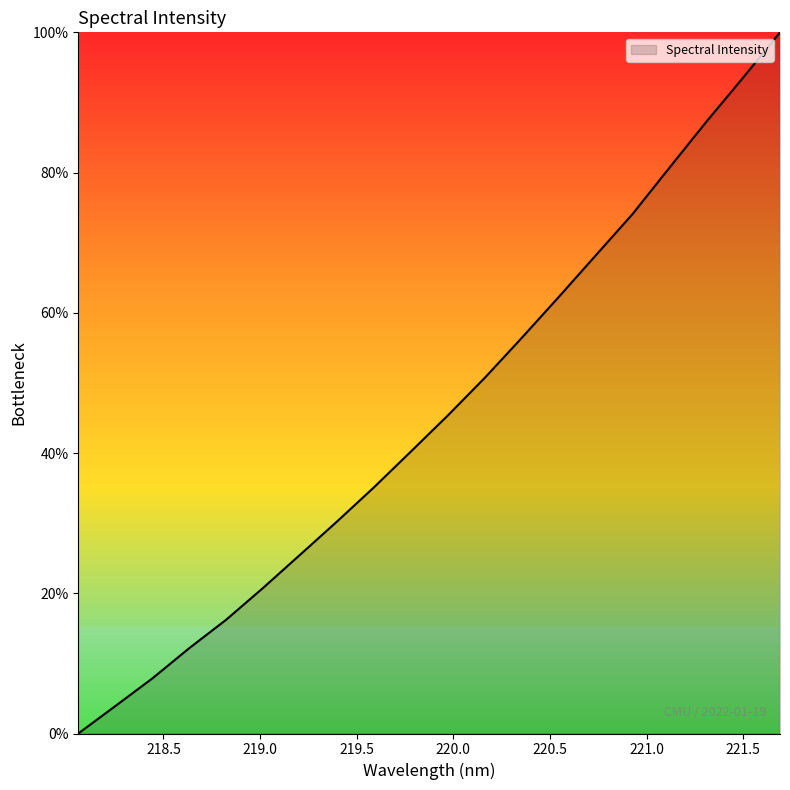

What is the difference between the maximum and minimum values?

100.0